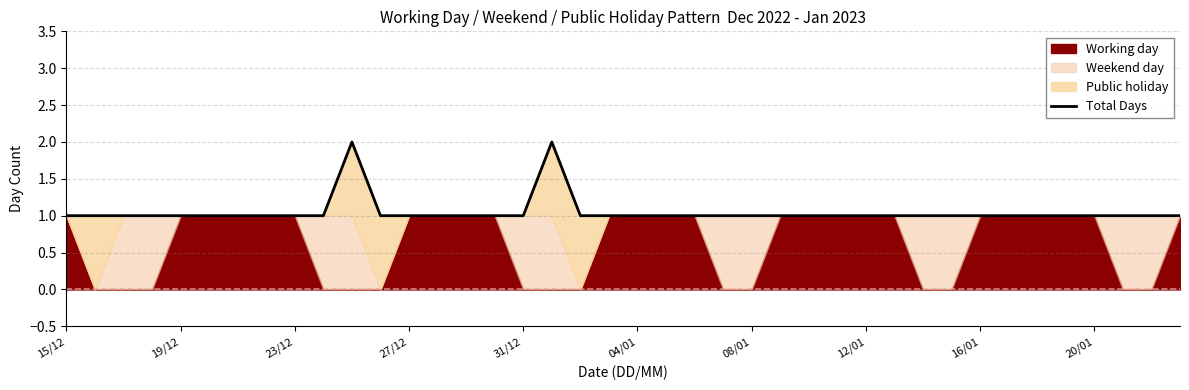

What is the maximum value shown in the chart?

2